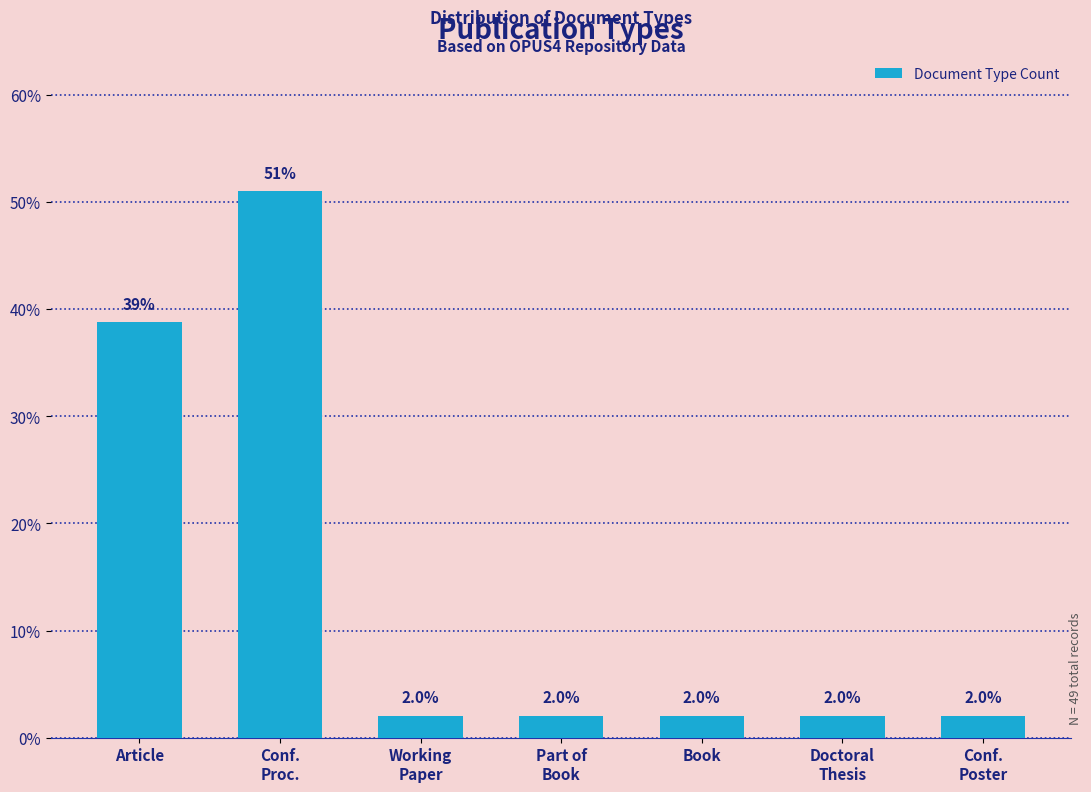

Reading left to right, list all the values displayed in this chart.

38.8	51.0	2.0	2.0	2.0	2.0	2.0